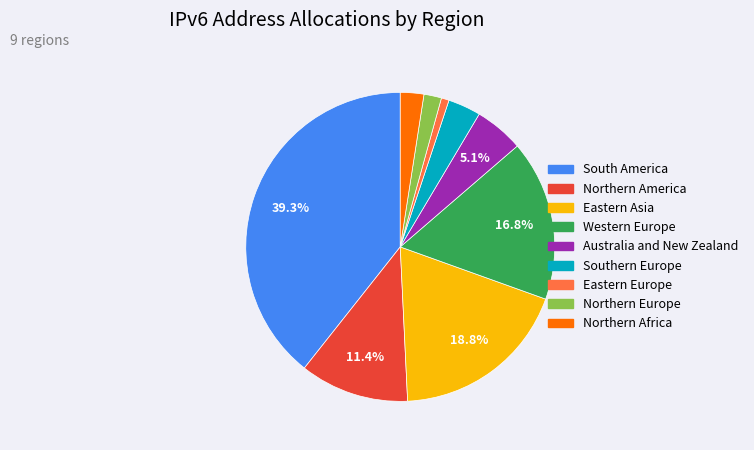

How much of the chart is everything except Eastern Asia?

81.2%